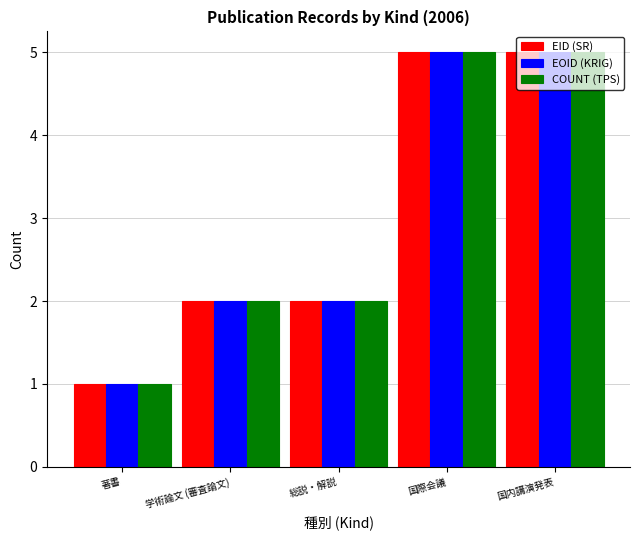

How many groups of bars are there?

5